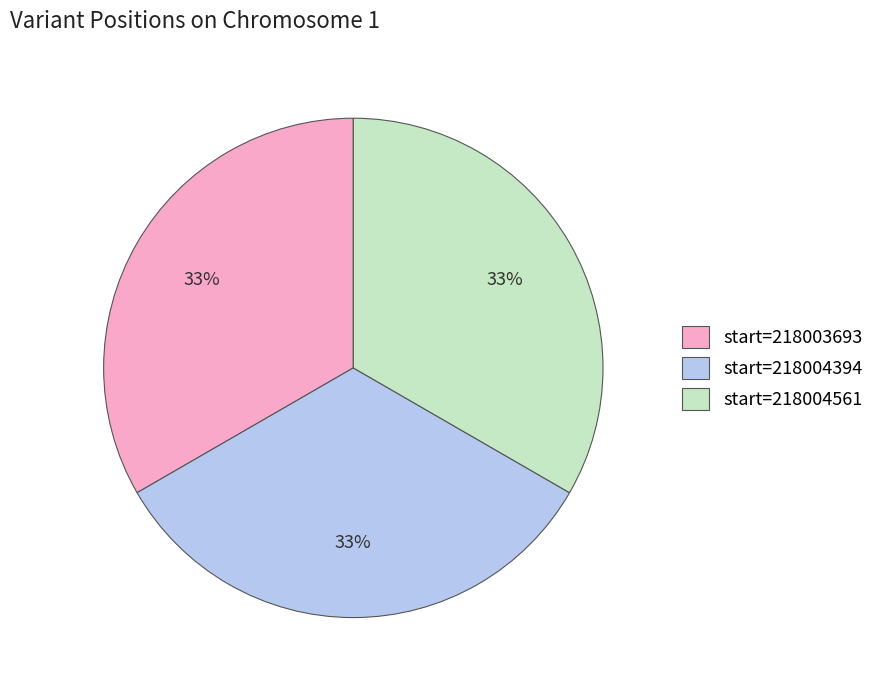

What is the ratio of the value at start=218003693 to the value at start=218004394?

1.0